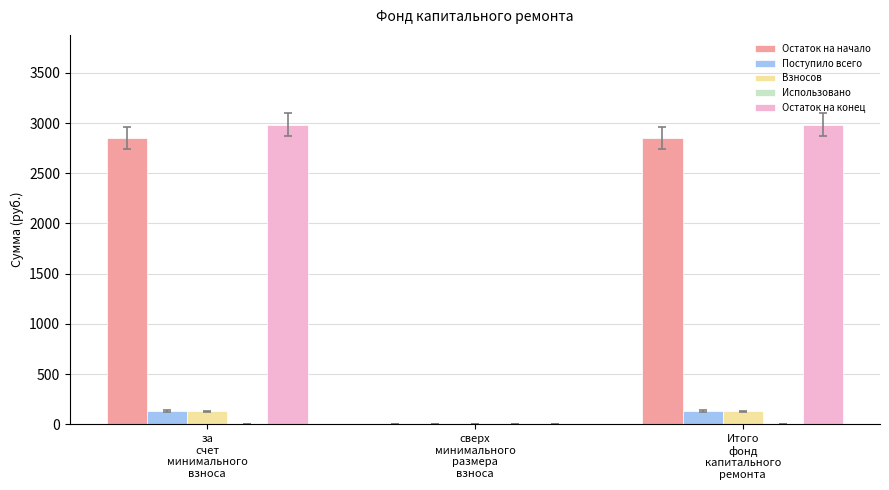

Which series has the largest range (max minus min)?

Остаток на конец